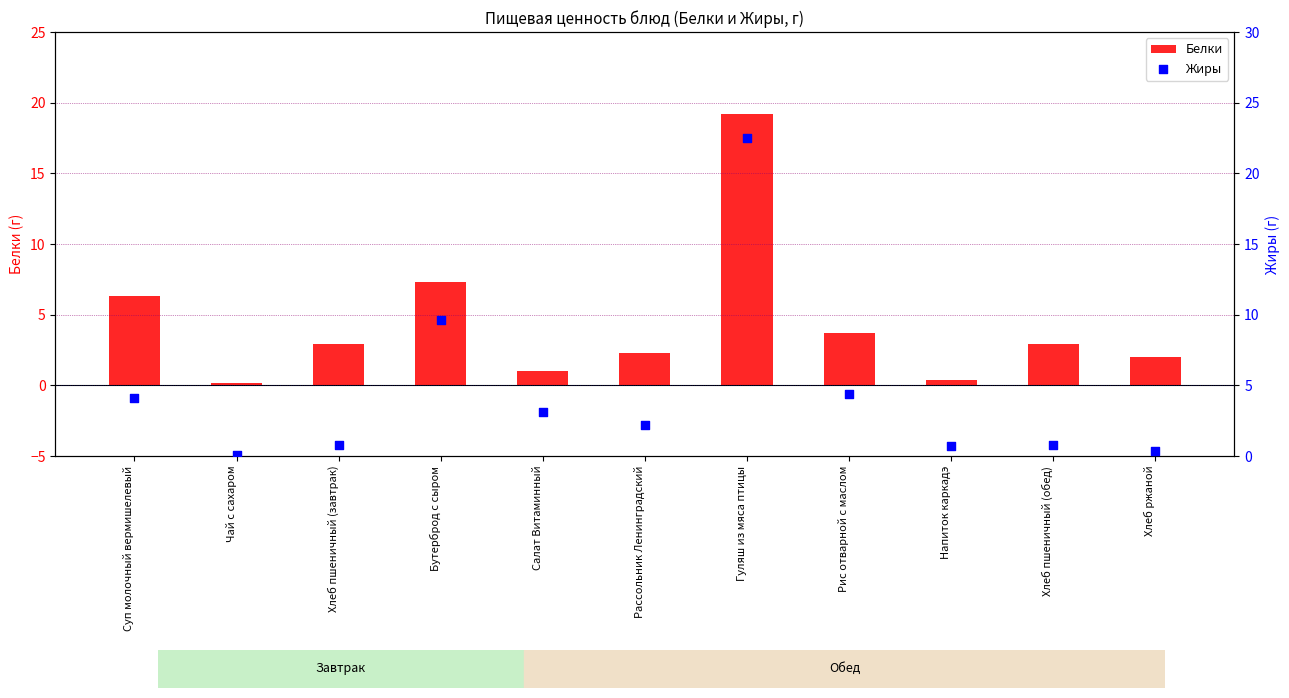

At how many categories does at least one series exceed 0?

11